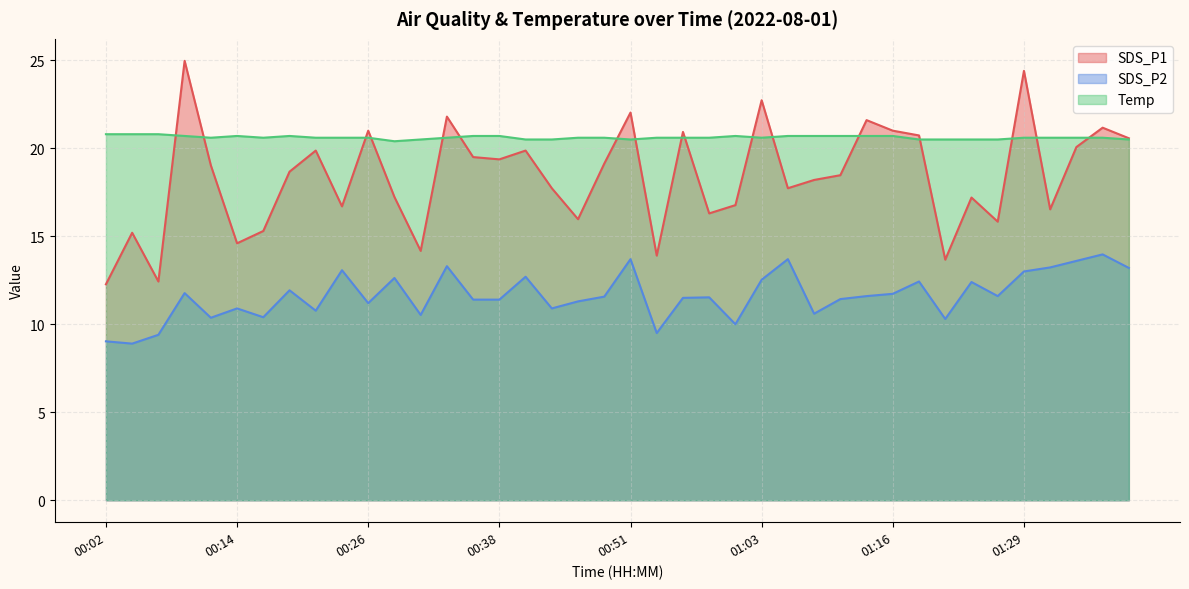

Is the value of SDS_P1 at 01:39 greater than the value of SDS_P2 at 01:06?

Yes